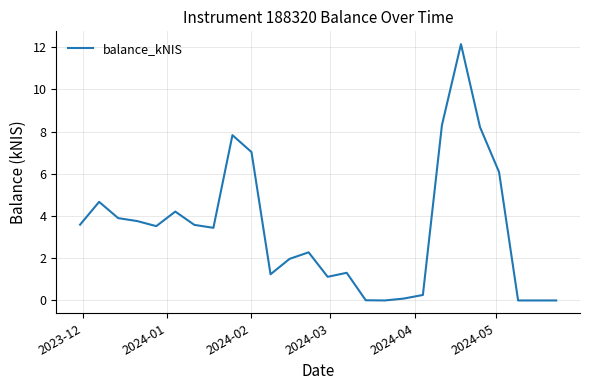

What is the maximum value shown in the chart?

12.1